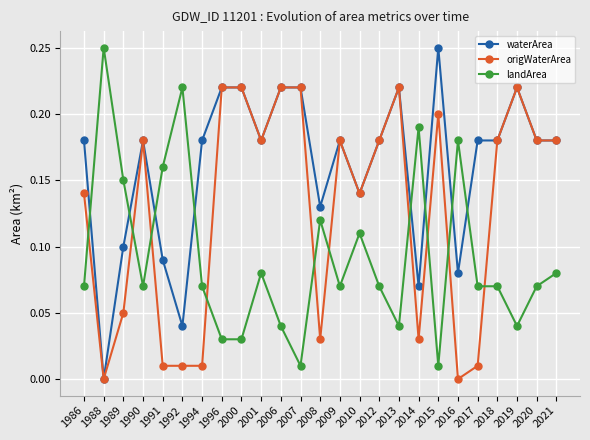

Where is the first local maximum for waterArea?

1990